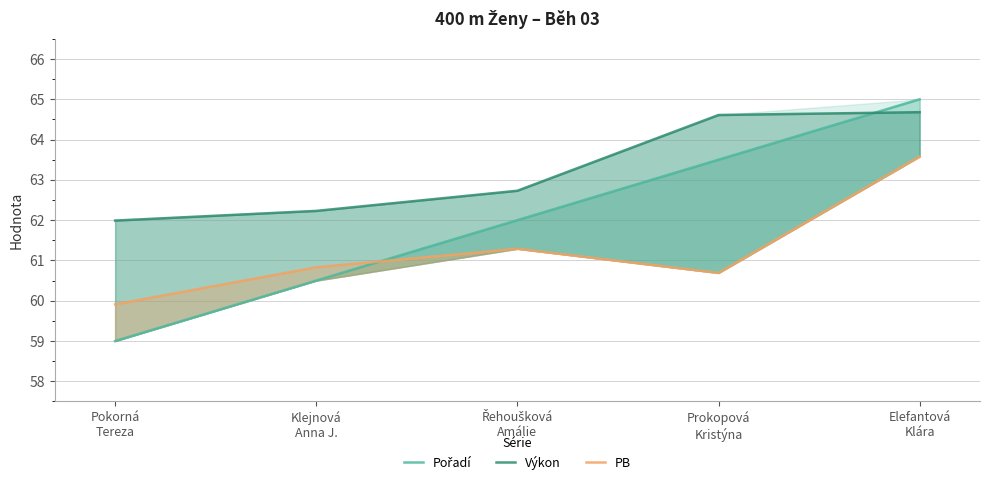

Which label corresponds to the largest value in the chart?

Elefantová
Klára